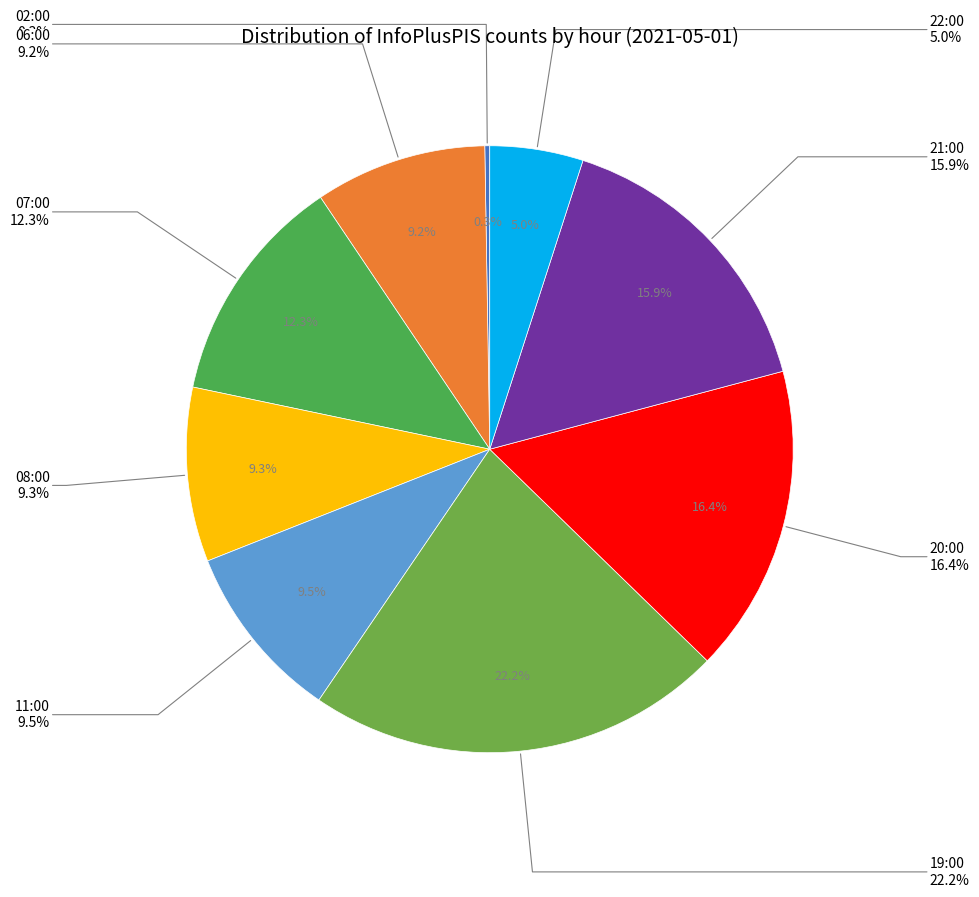

Count the number of slices in the pie.

9